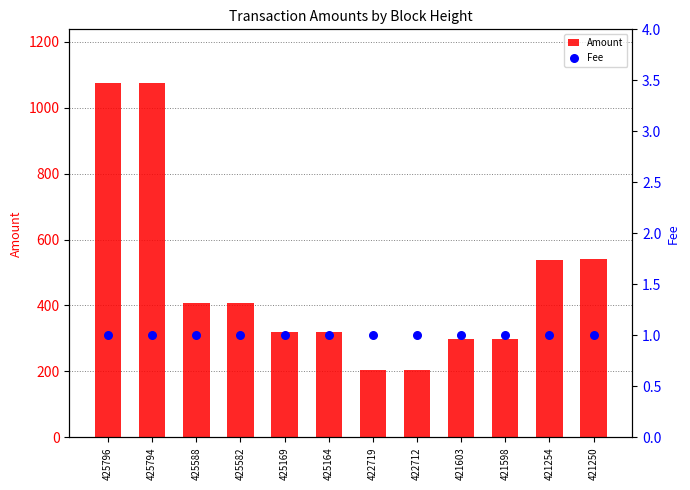

What are all the series names shown in the legend?

Amount, Fee